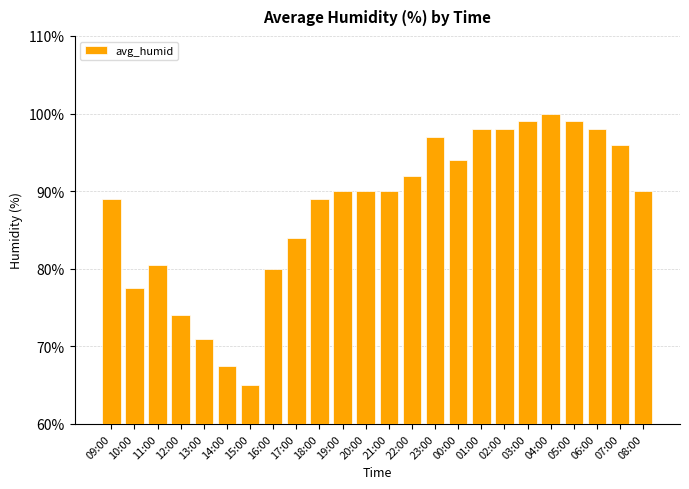

What is the sum of the values at 16:00 and 10:00?

157.5